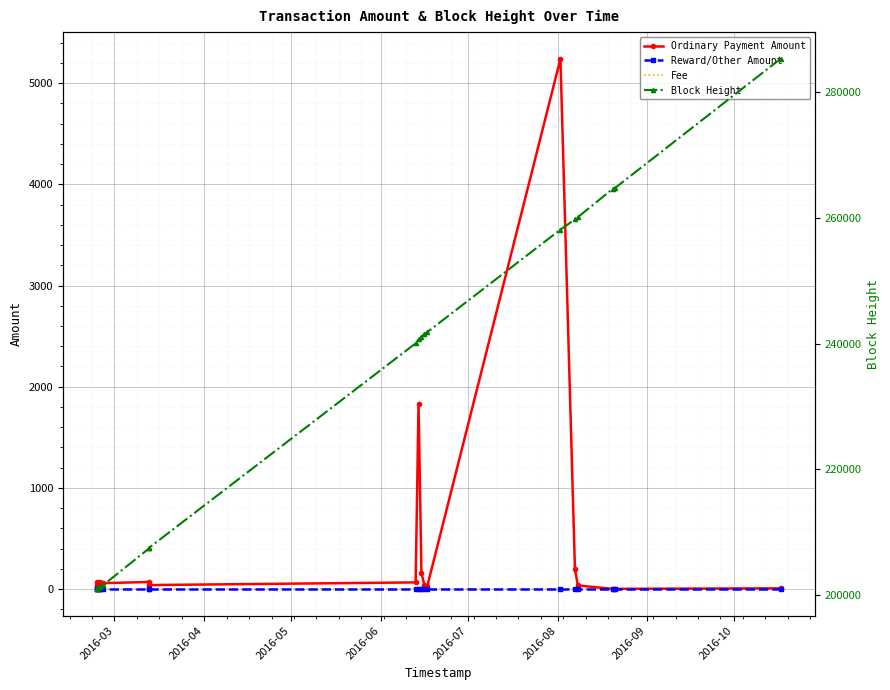

What is the greatest value displayed?

285337.0